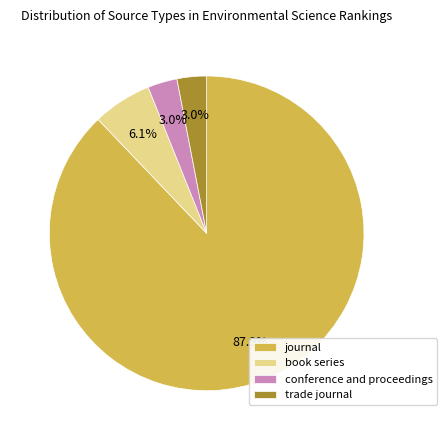

Combined, do trade journal and book series account for over 50%?

No